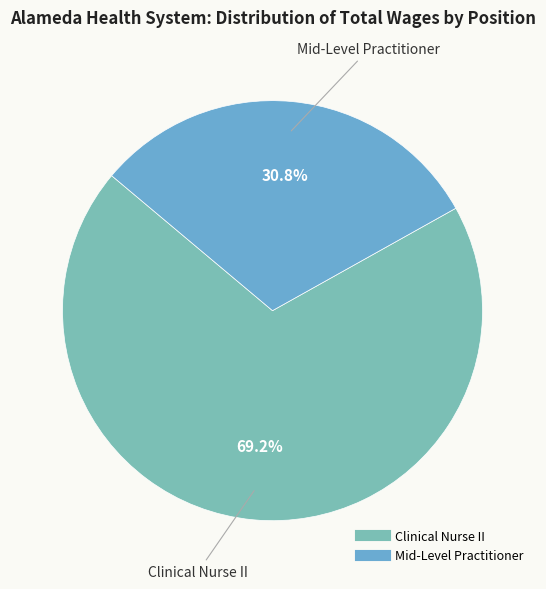

What percentage is NOT represented by Clinical Nurse II?

30.8%